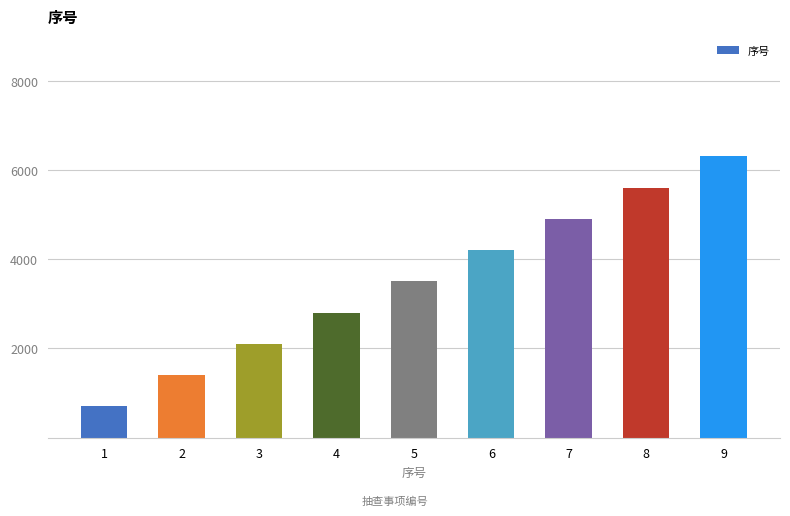

At which label is the value closest to 3500?

5